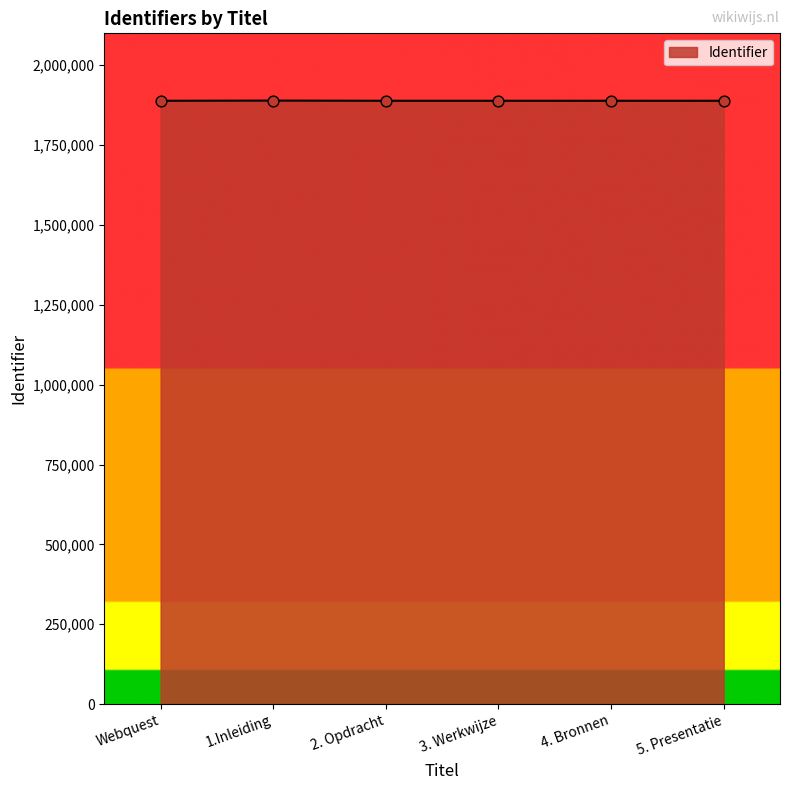

What is the ratio of the value at 5. Presentatie to the value at 4. Bronnen?

1.0